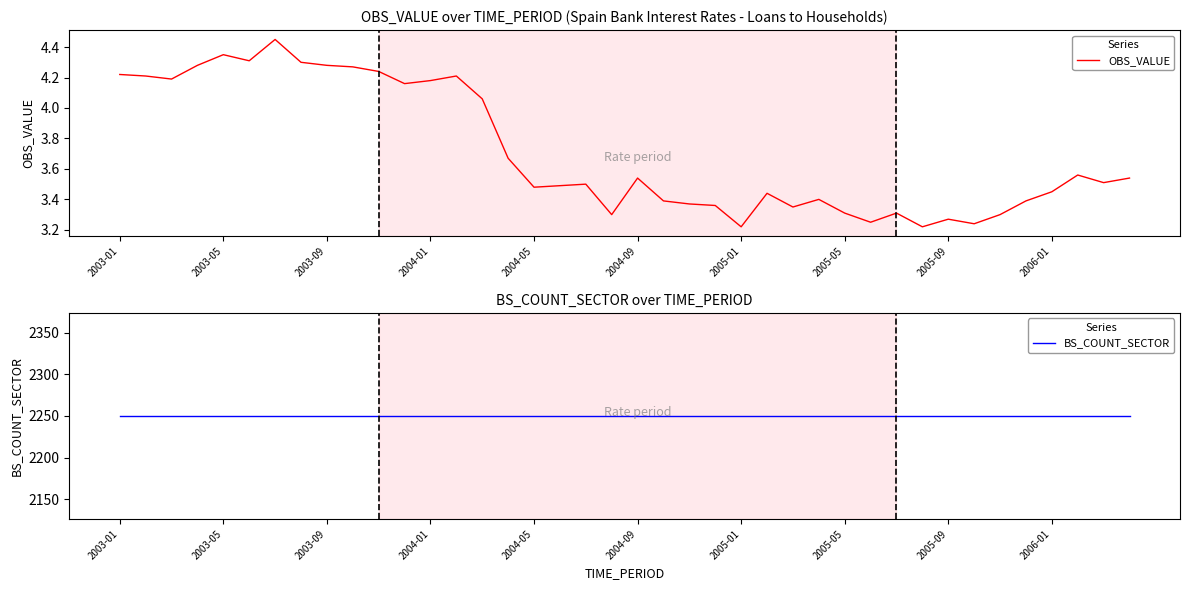

What position from the left is 2003-05?

5